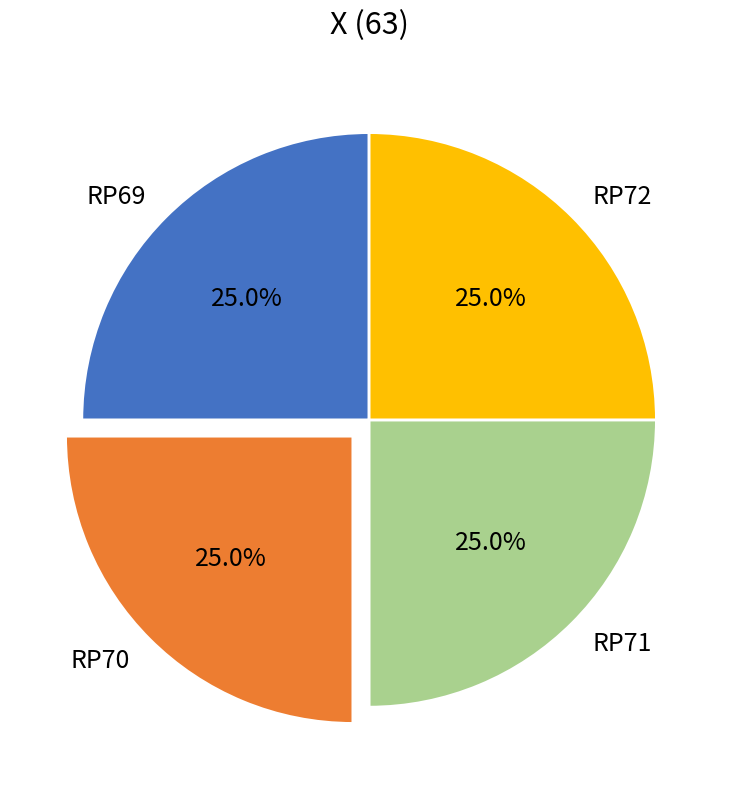

Is there any slice that represents more than half of the pie?

No